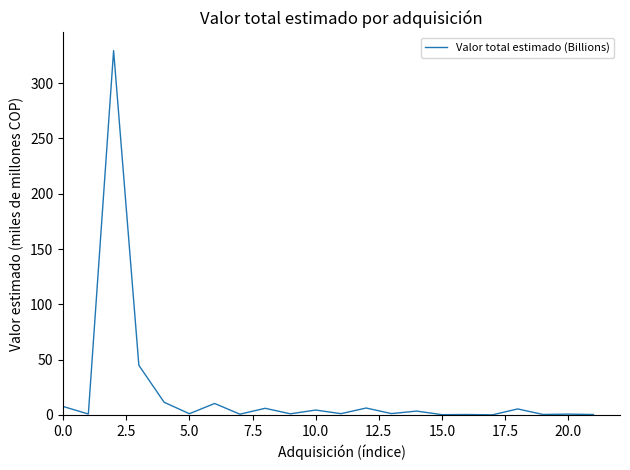

What is the maximum value shown in the chart?

329.3